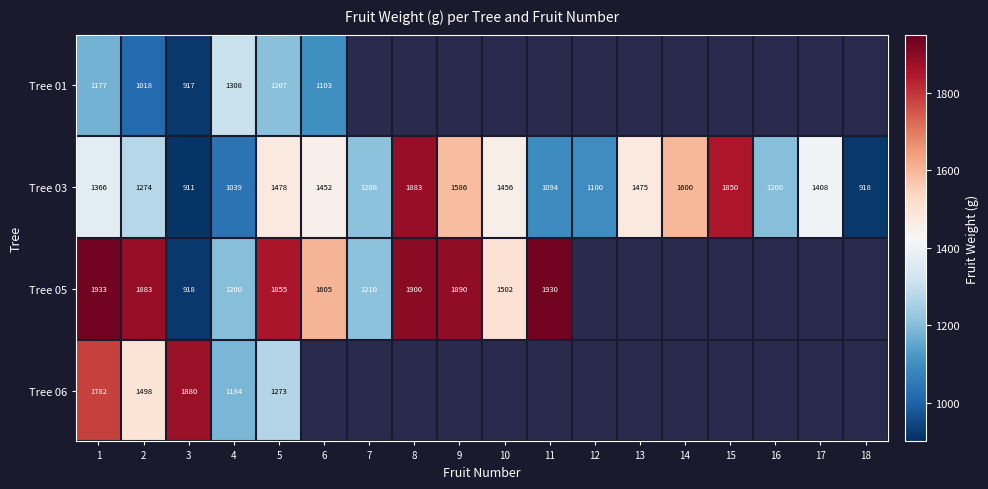

What is the difference between the maximum and minimum values in the Tree 03 series?

972